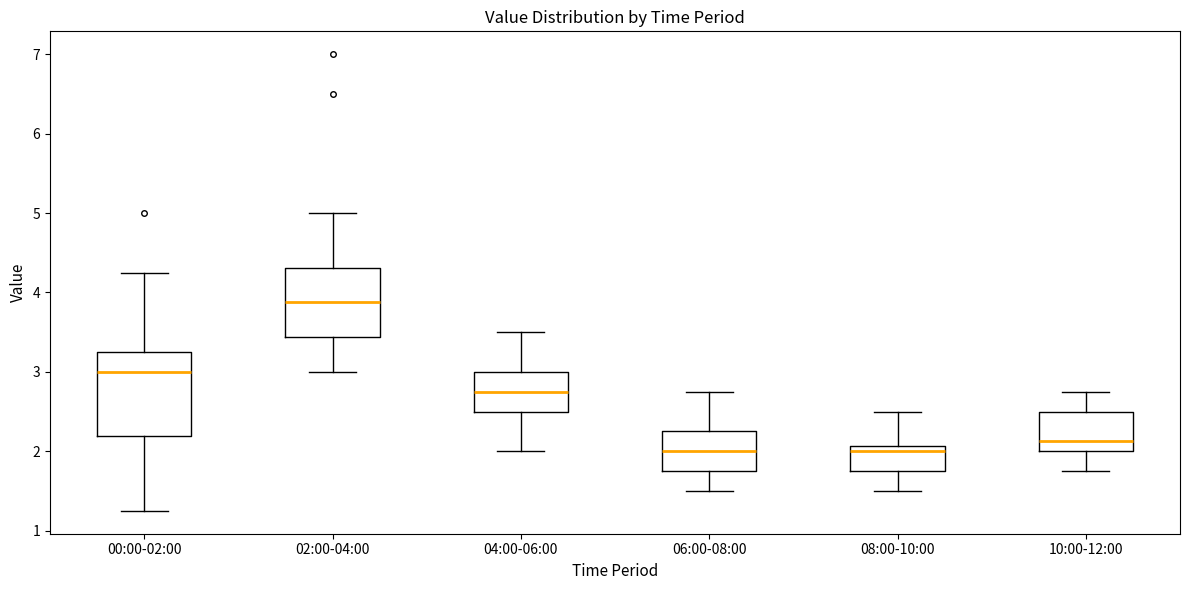

Reading left to right, transcribe this box plot: for each box, give where its median line is, the range the box spans, and where its two whiskers end, as read against the y-axis. The values are not printed on the chart, so give them approximately, as read against the axis.

00:00-02:00: median 3.0, box 2.2 to 3.3, whiskers 1.3 to 4.3
02:00-04:00: median 3.9, box 3.4 to 4.3, whiskers 3.0 to 5.0
04:00-06:00: median 2.8, box 2.5 to 3.0, whiskers 2.0 to 3.5
06:00-08:00: median 2.0, box 1.8 to 2.3, whiskers 1.5 to 2.8
08:00-10:00: median 2.0, box 1.8 to 2.1, whiskers 1.5 to 2.5
10:00-12:00: median 2.1, box 2.0 to 2.5, whiskers 1.8 to 2.8